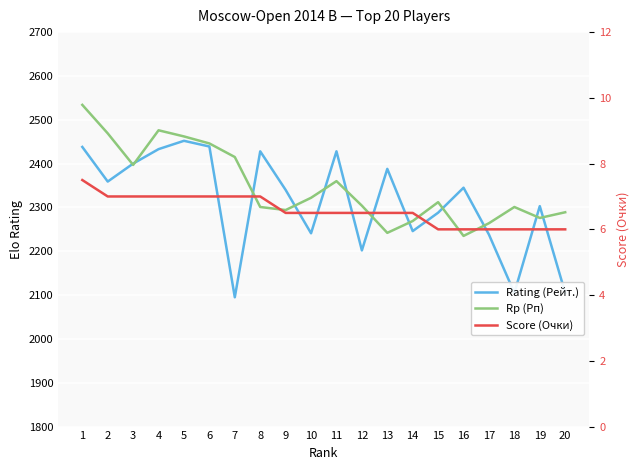

Count the number of categories in the chart.

20